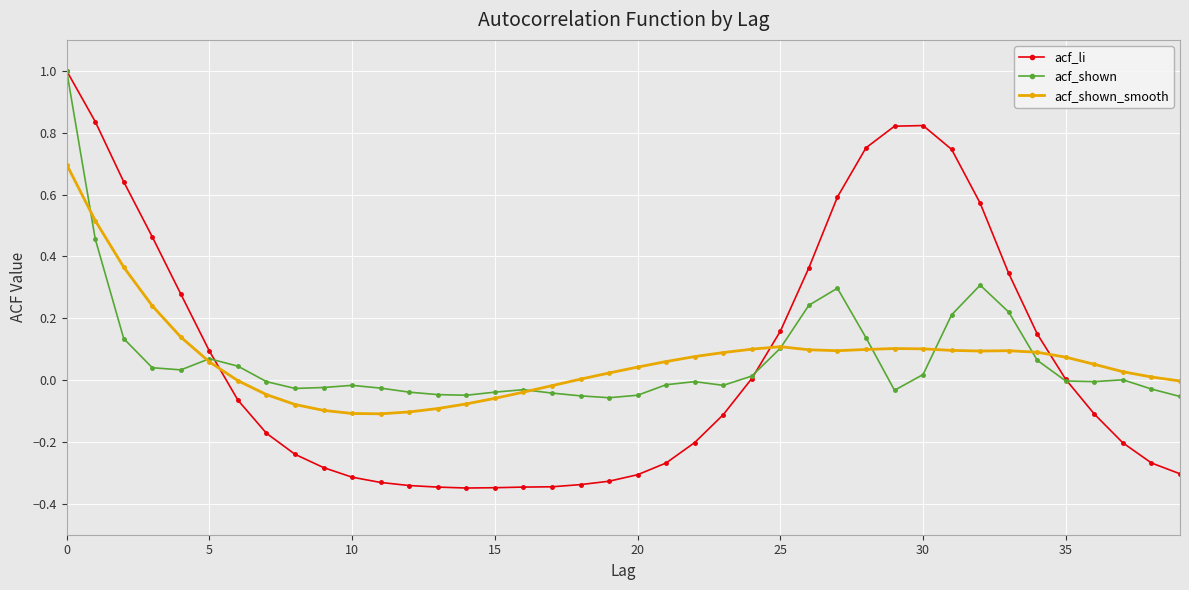

What is the difference between the maximum and second lowest values in the acf_shown series?

1.1